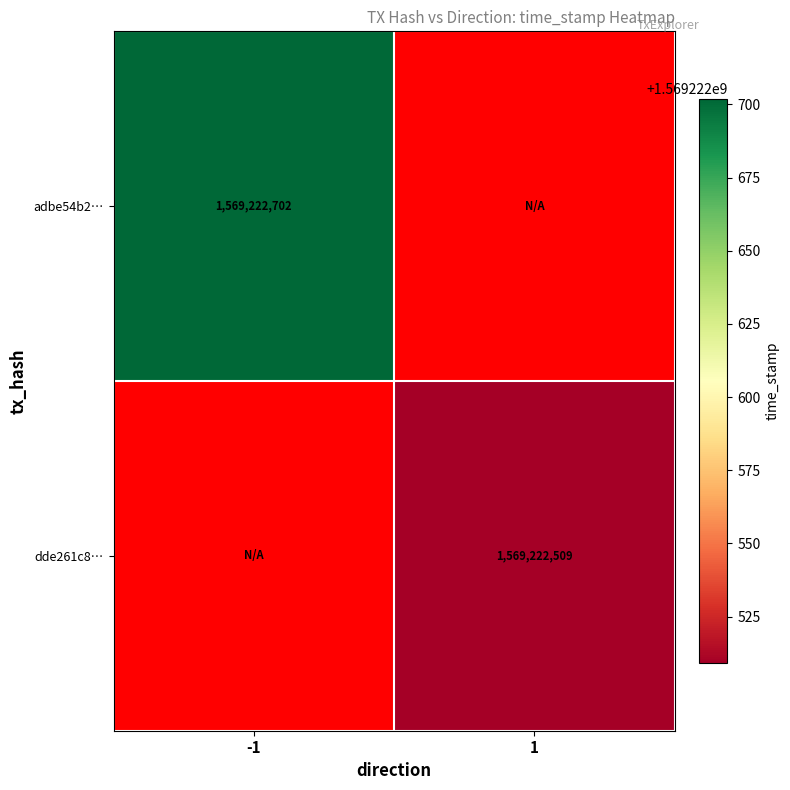

How many positive values does the adbe54b2… series have?

1